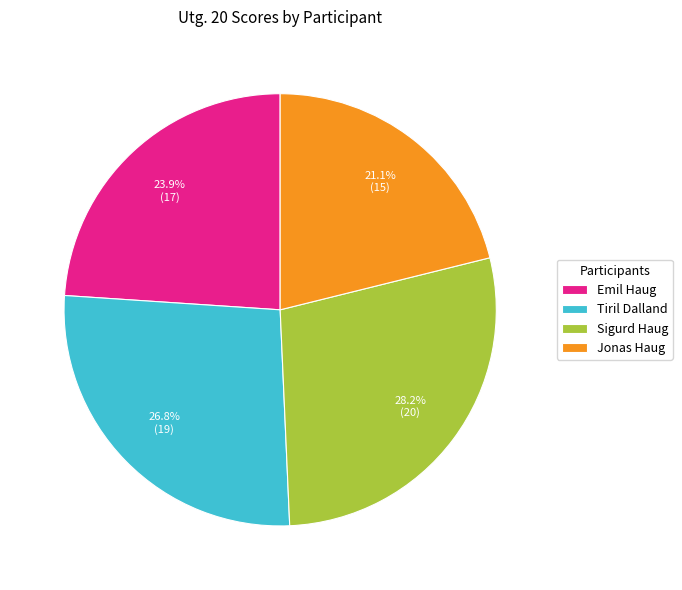

To the nearest percent, what portion does Sigurd Haug represent?

28%